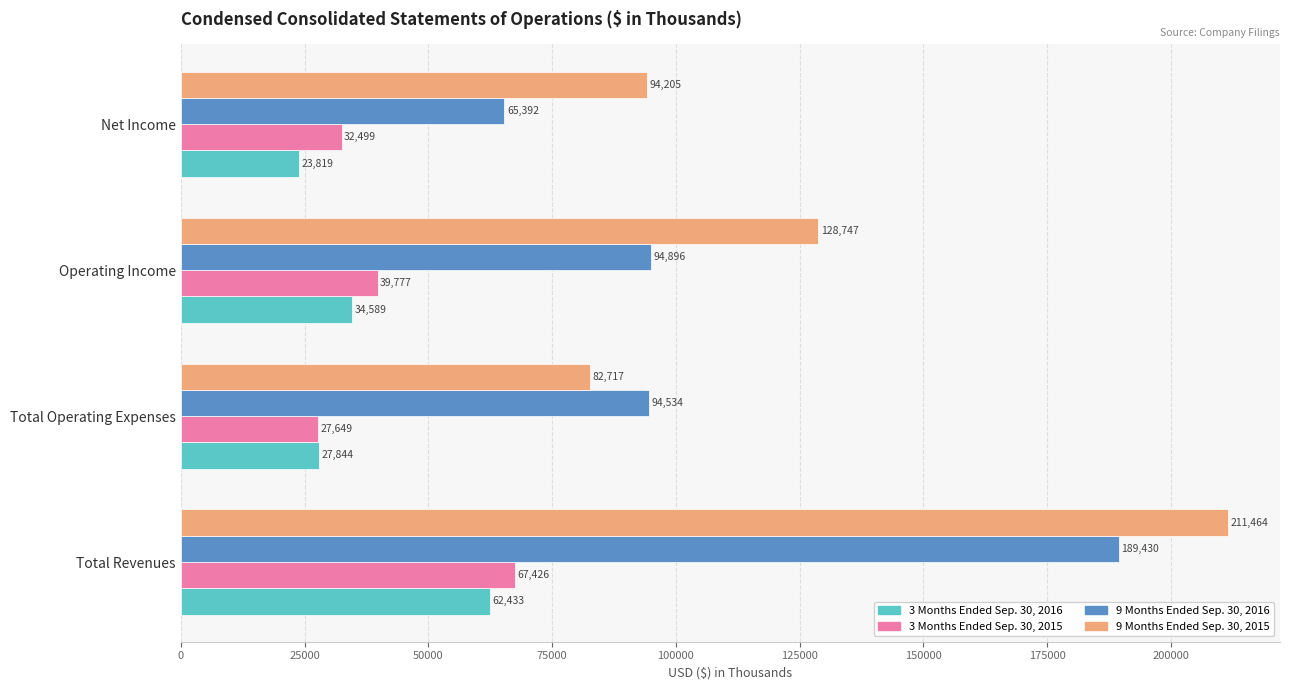

Which category has the highest value in the 9 Months Ended Sep. 30, 2015 series?

Total Revenues